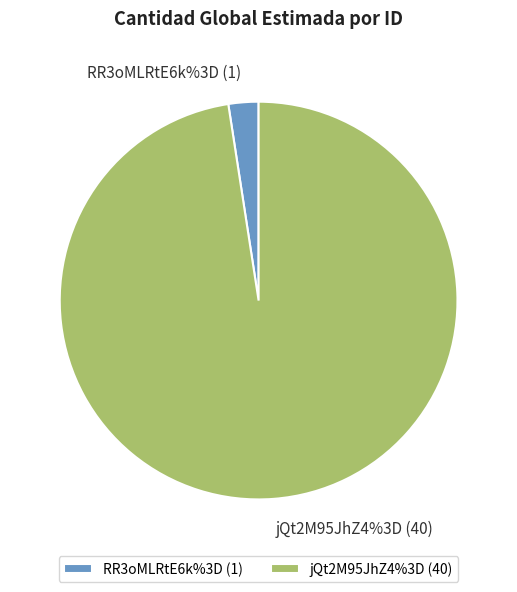

How many segments does this pie chart have?

2